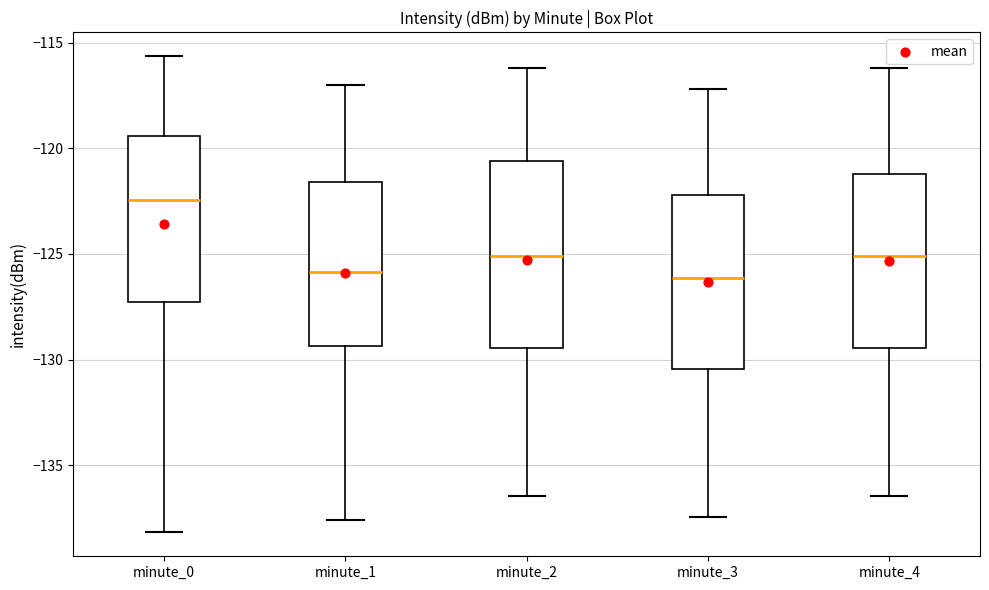

Which box has the highest median line?

minute_0